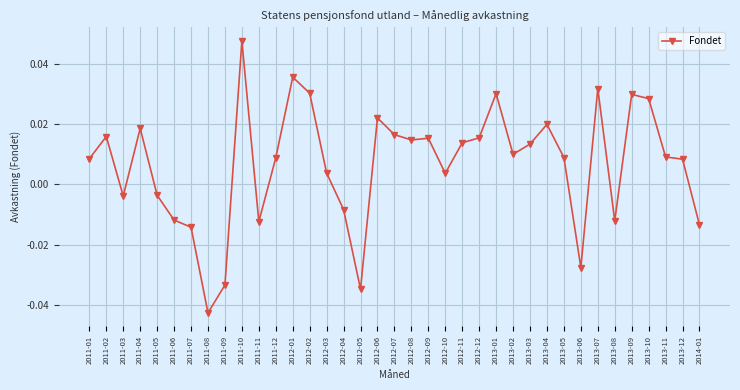

Which has a higher value, 2011-12 or 2011-11?

2011-12